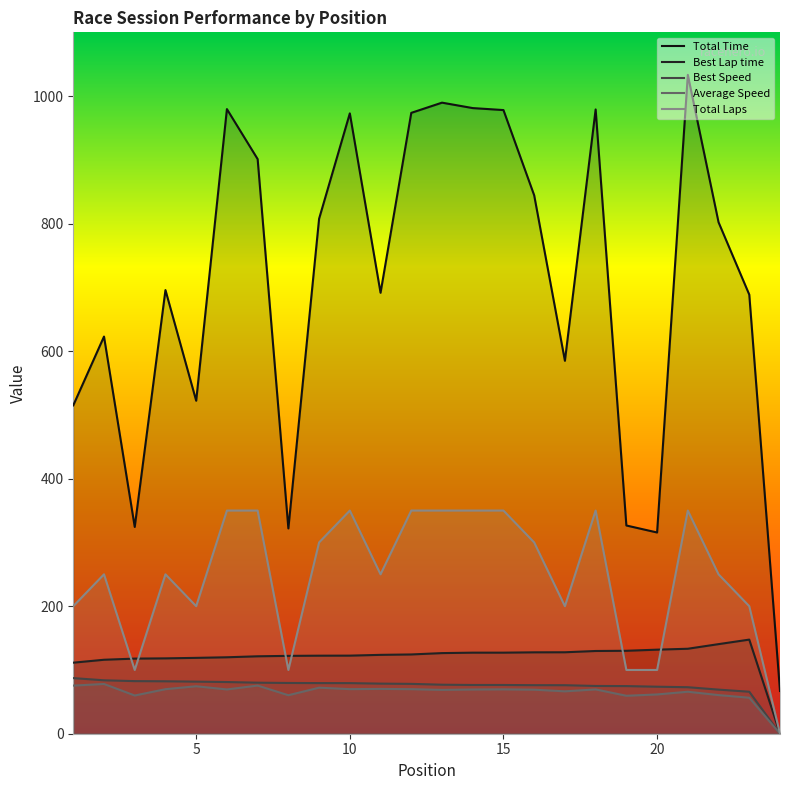

At how many categories does at least one series exceed 167?

23